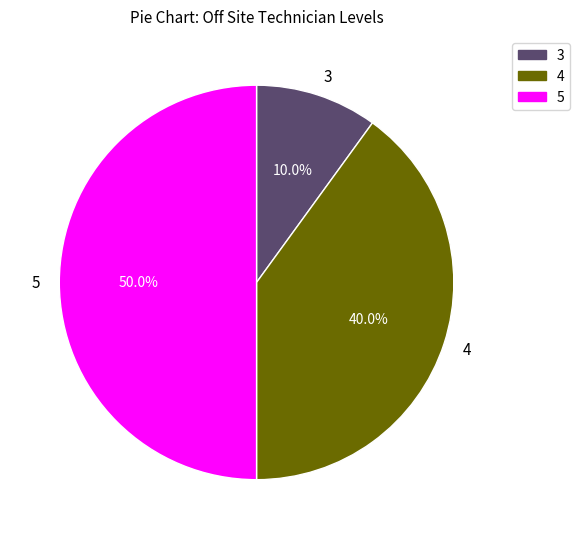

Does 3 account for over 50% of the chart?

No